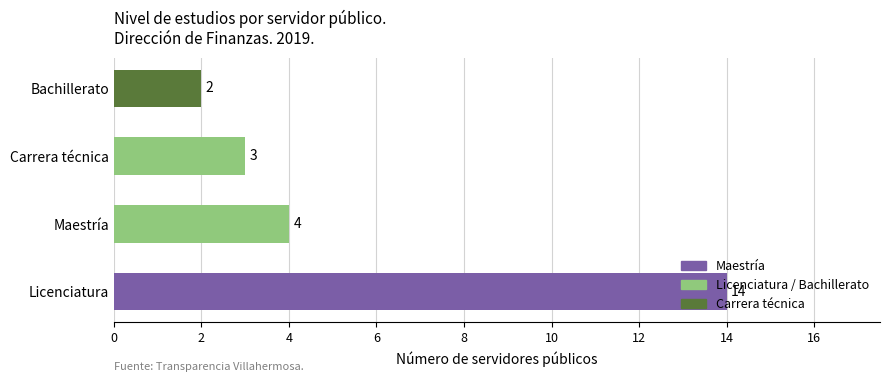

List the labels in order of value, largest first.

Licenciatura, Maestría, Carrera técnica, Bachillerato